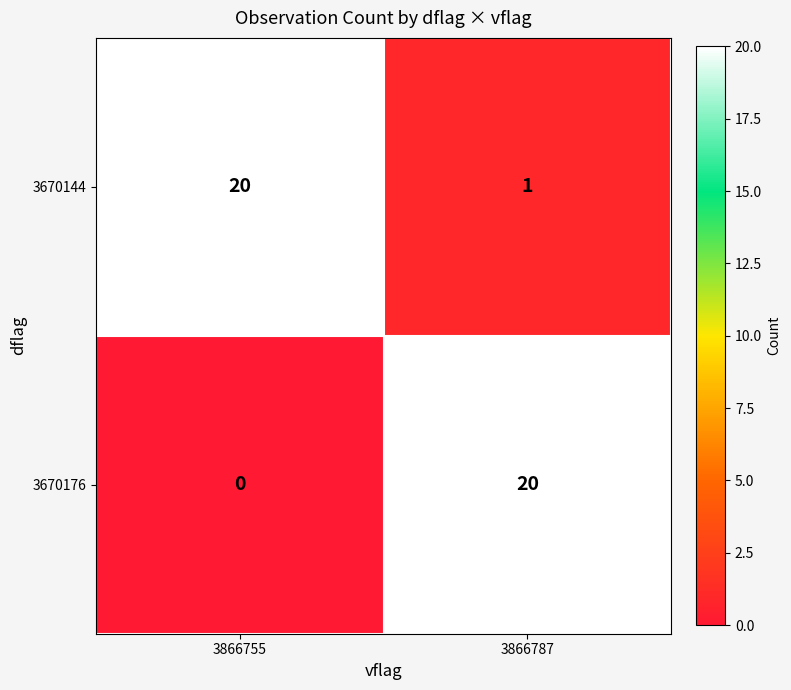

Is it true that 3670176 equals 20 at 3866787?

True